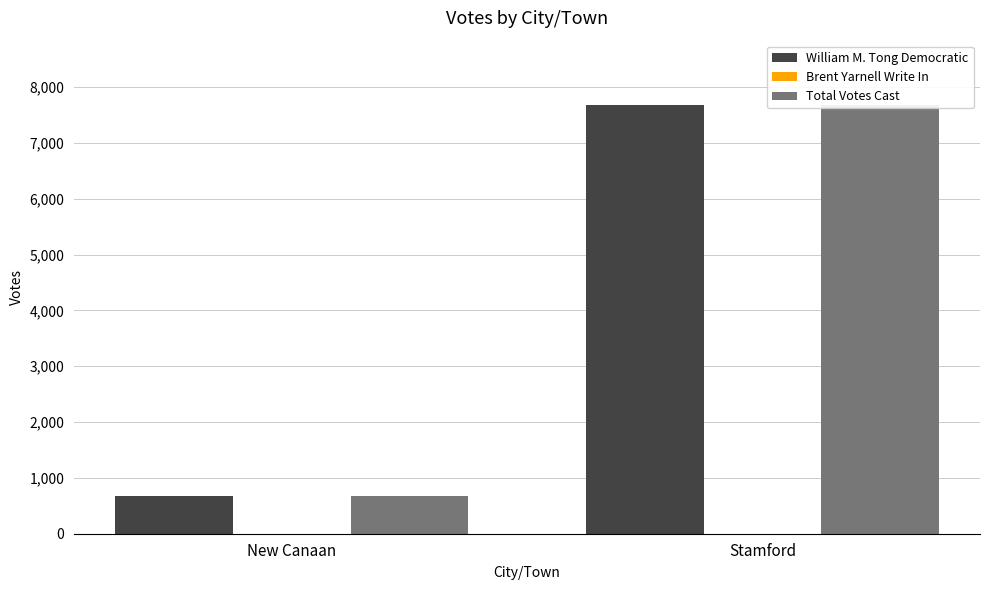

The Brent Yarnell Write In series shows 1 at Stamford. True or false?

False